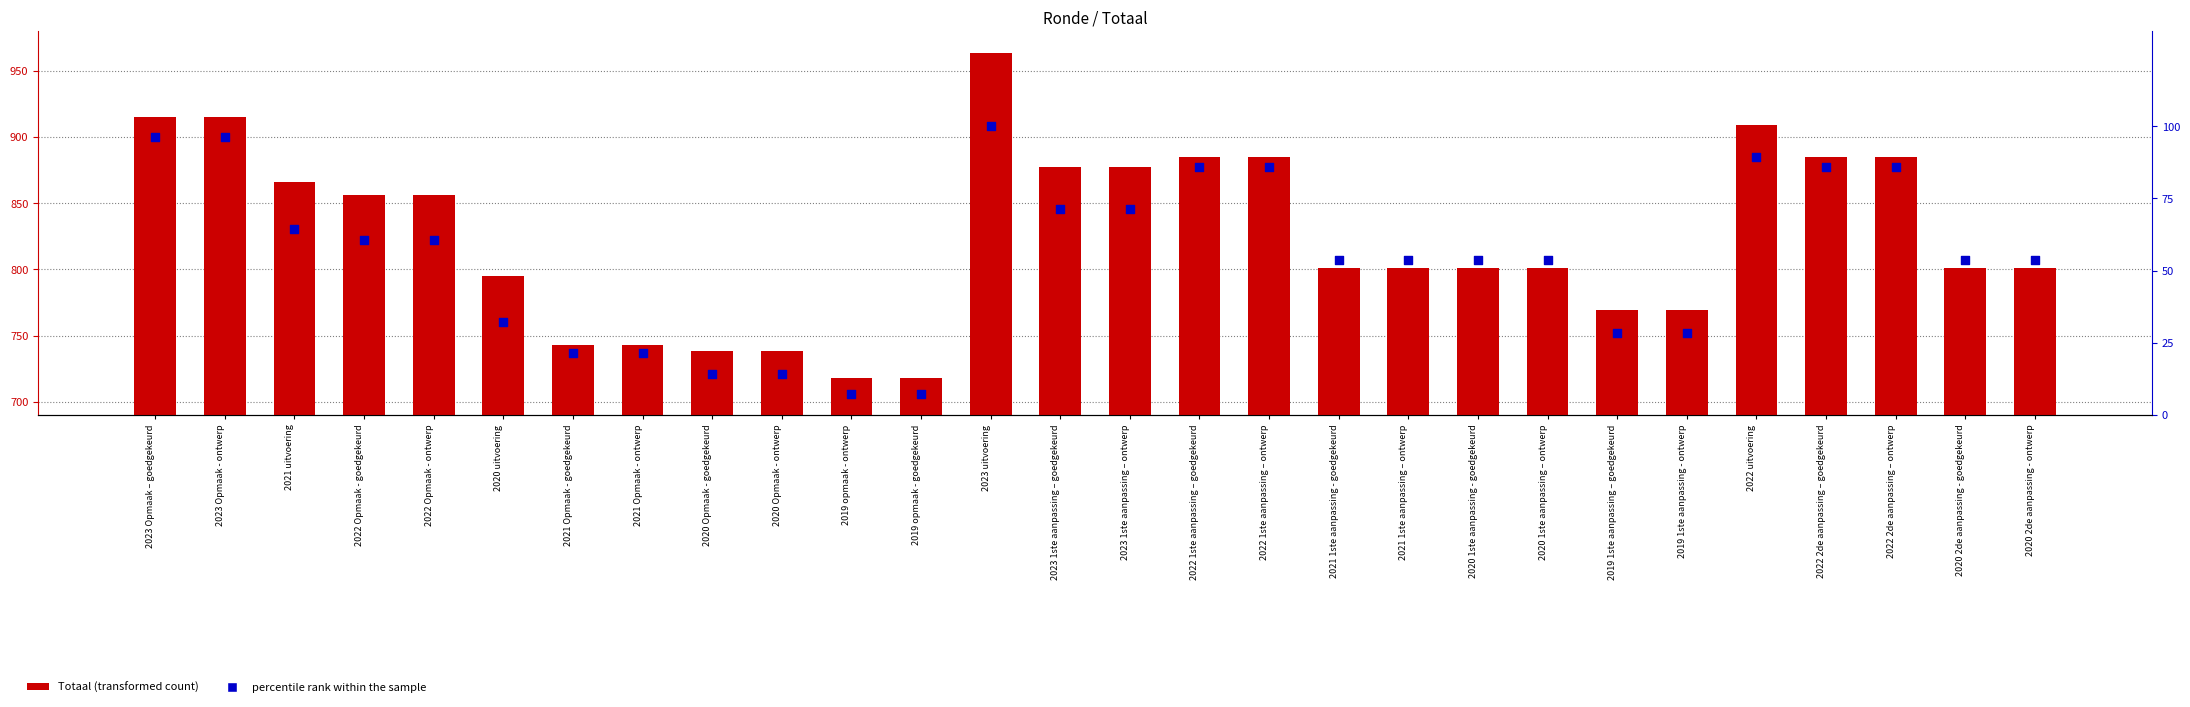

Which series contains the highest Y value?

Totaal